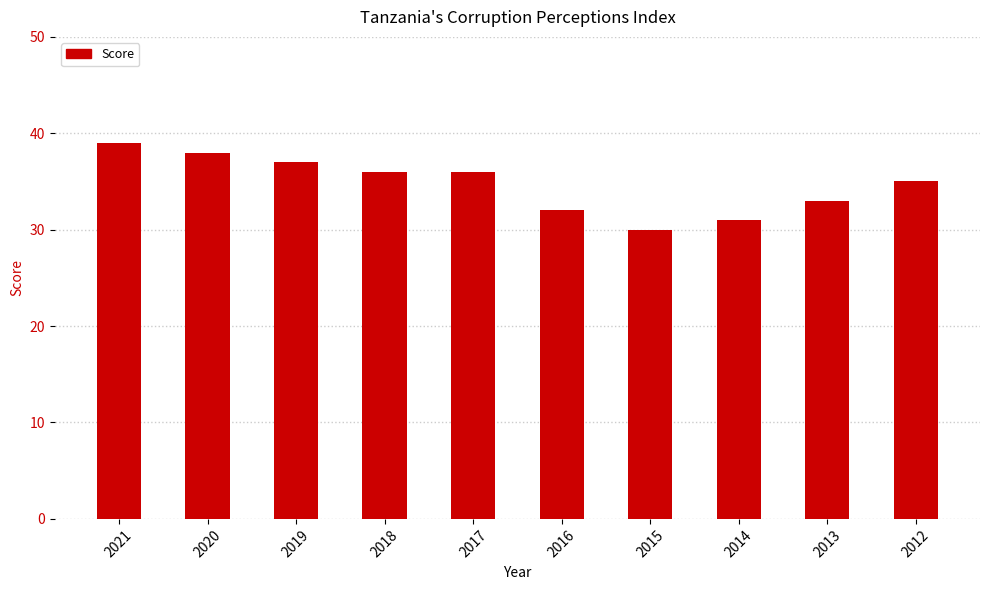

What is the value of the 9th bar from the left?

33